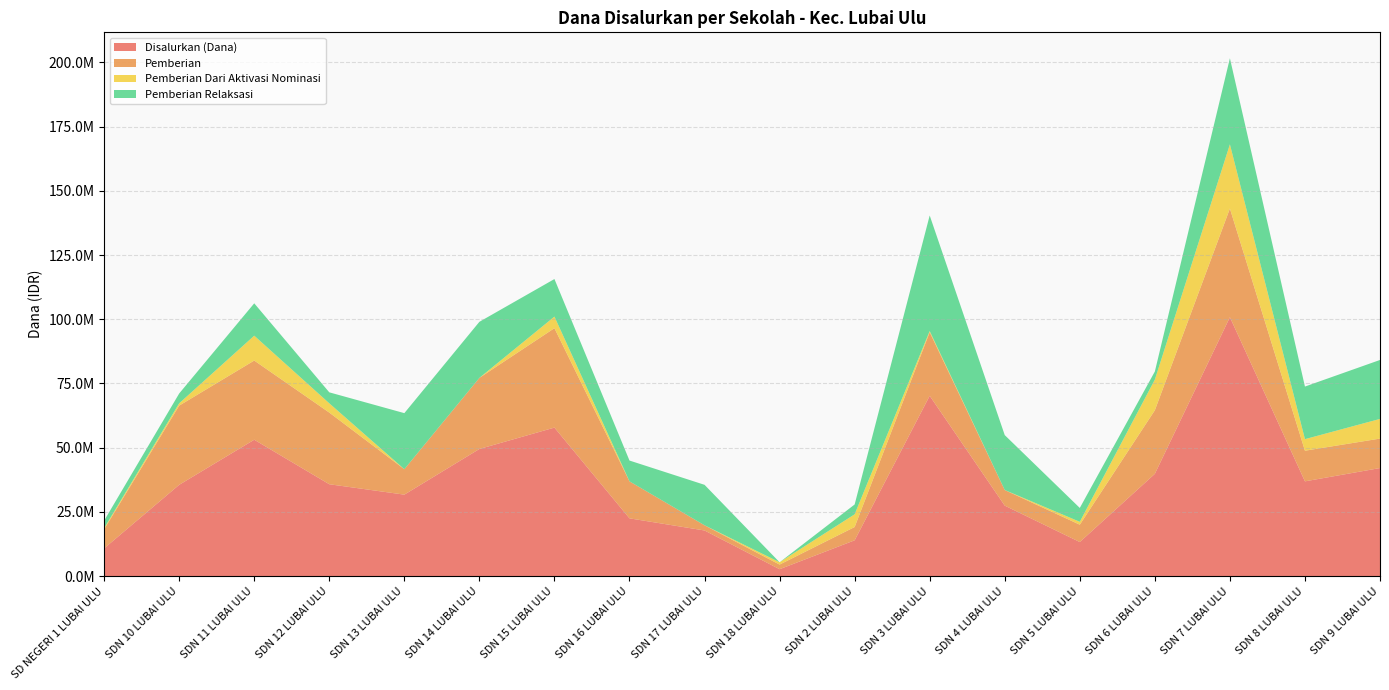

Reading left to right, list all the values displayed in this chart.

Disalurkan (Dana): SD NEGERI 1 LUBAI ULU=10800000	SDN 10 LUBAI ULU=35550000	SDN 11 LUBAI ULU=53100000	SDN 12 LUBAI ULU=35775000	SDN 13 LUBAI ULU=31725000	SDN 14 LUBAI ULU=49500000	SDN 15 LUBAI ULU=57825000	SDN 16 LUBAI ULU=22500000	SDN 17 LUBAI ULU=17775000	SDN 18 LUBAI ULU=2700000	SDN 2 LUBAI ULU=13950000	SDN 3 LUBAI ULU=70200000	SDN 4 LUBAI ULU=27450000	SDN 5 LUBAI ULU=13275000	SDN 6 LUBAI ULU=39825000	SDN 7 LUBAI ULU=100800000	SDN 8 LUBAI ULU=36900000	SDN 9 LUBAI ULU=42075000
Pemberian: SD NEGERI 1 LUBAI ULU=7425000	SDN 10 LUBAI ULU=30825000	SDN 11 LUBAI ULU=30825000	SDN 12 LUBAI ULU=27900000	SDN 13 LUBAI ULU=9900000	SDN 14 LUBAI ULU=27675000	SDN 15 LUBAI ULU=38700000	SDN 16 LUBAI ULU=14400000	SDN 17 LUBAI ULU=2025000	SDN 18 LUBAI ULU=1800000	SDN 2 LUBAI ULU=5175000	SDN 3 LUBAI ULU=24750000	SDN 4 LUBAI ULU=6075000	SDN 5 LUBAI ULU=6750000	SDN 6 LUBAI ULU=24750000	SDN 7 LUBAI ULU=42300000	SDN 8 LUBAI ULU=11925000	SDN 9 LUBAI ULU=11475000
Pemberian Dari Aktivasi Nominasi: SD NEGERI 1 LUBAI ULU=450000	SDN 10 LUBAI ULU=900000	SDN 11 LUBAI ULU=9675000	SDN 12 LUBAI ULU=3600000	SDN 13 LUBAI ULU=0	SDN 14 LUBAI ULU=0	SDN 15 LUBAI ULU=4500000	SDN 16 LUBAI ULU=0	SDN 17 LUBAI ULU=0	SDN 18 LUBAI ULU=900000	SDN 2 LUBAI ULU=4950000	SDN 3 LUBAI ULU=450000	SDN 4 LUBAI ULU=0	SDN 5 LUBAI ULU=1125000	SDN 6 LUBAI ULU=11925000	SDN 7 LUBAI ULU=24975000	SDN 8 LUBAI ULU=4500000	SDN 9 LUBAI ULU=7650000
Pemberian Relaksasi: SD NEGERI 1 LUBAI ULU=2925000	SDN 10 LUBAI ULU=3825000	SDN 11 LUBAI ULU=12600000	SDN 12 LUBAI ULU=4275000	SDN 13 LUBAI ULU=21825000	SDN 14 LUBAI ULU=21825000	SDN 15 LUBAI ULU=14625000	SDN 16 LUBAI ULU=8100000	SDN 17 LUBAI ULU=15750000	SDN 18 LUBAI ULU=0	SDN 2 LUBAI ULU=3825000	SDN 3 LUBAI ULU=45000000	SDN 4 LUBAI ULU=21375000	SDN 5 LUBAI ULU=5400000	SDN 6 LUBAI ULU=3150000	SDN 7 LUBAI ULU=33525000	SDN 8 LUBAI ULU=20475000	SDN 9 LUBAI ULU=22950000